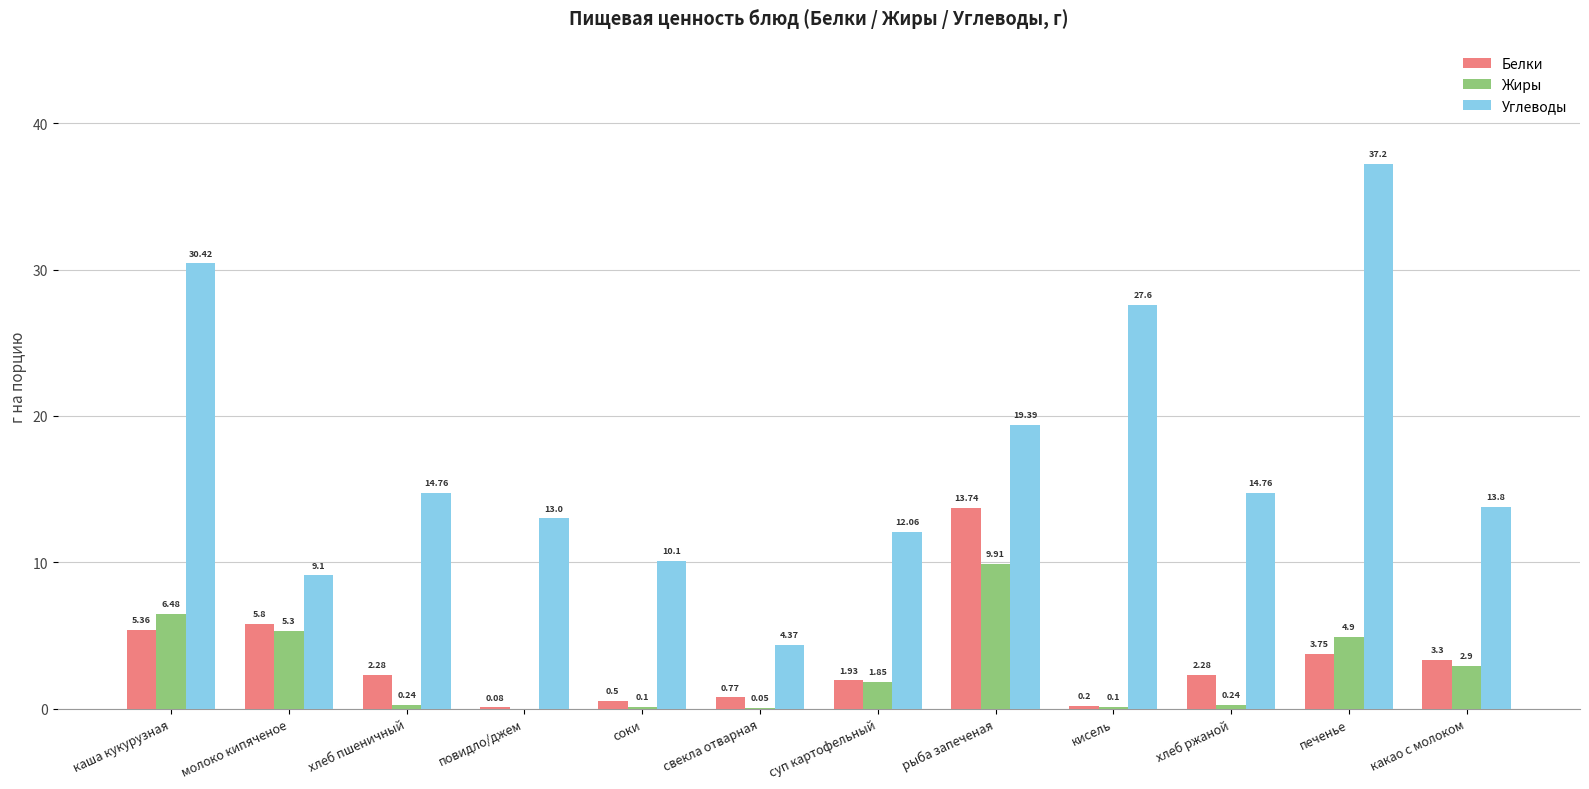

How many groups of bars are there?

12